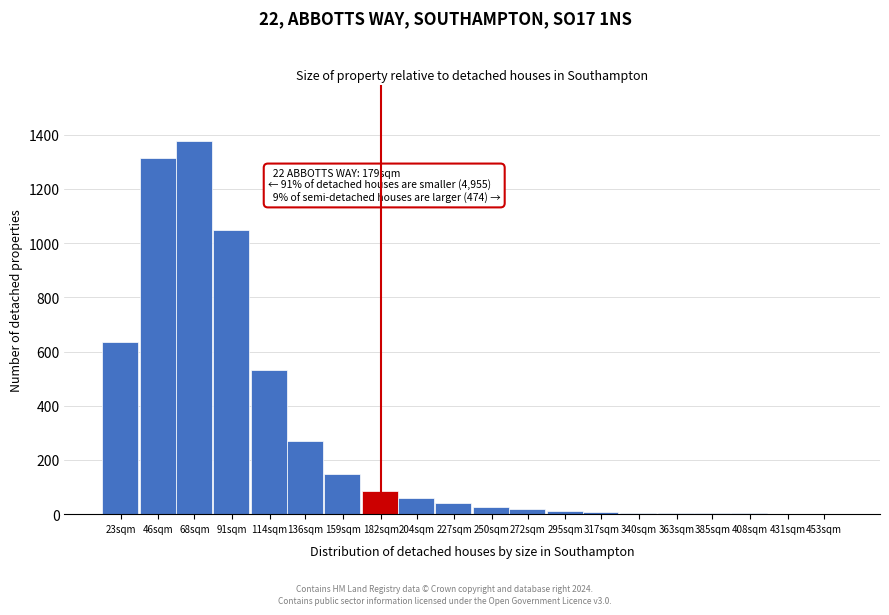

True or false: the data shows 60 at 204sqm.

True